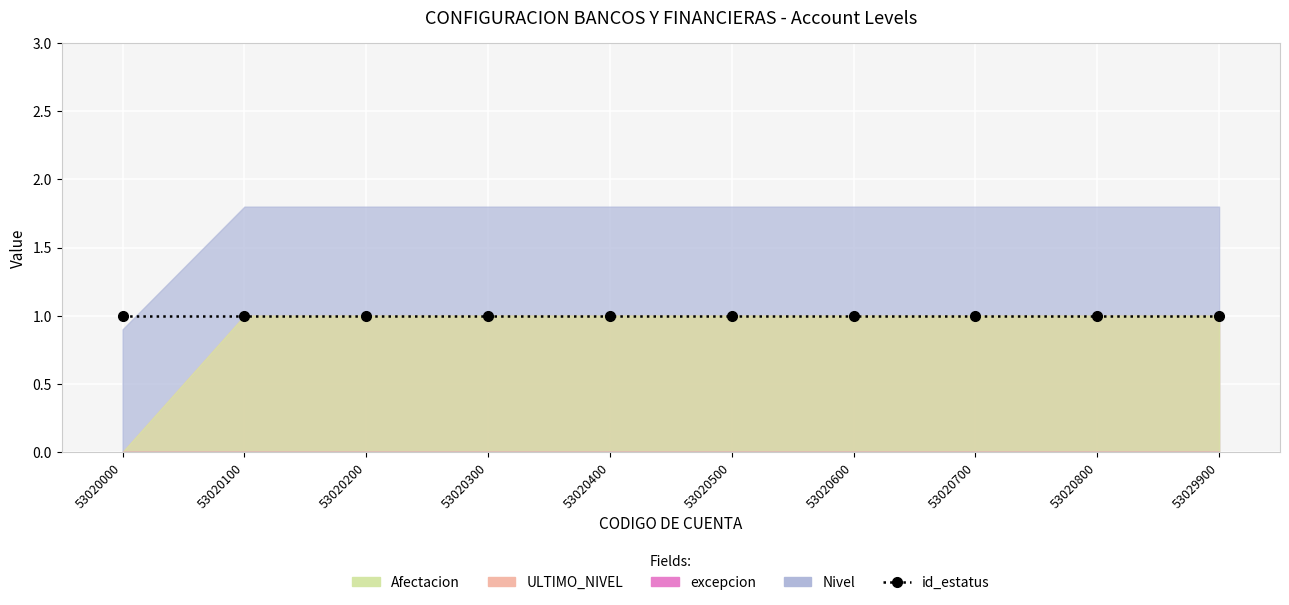

True or false: ULTIMO_NIVEL and excepcion cross at least once.

False